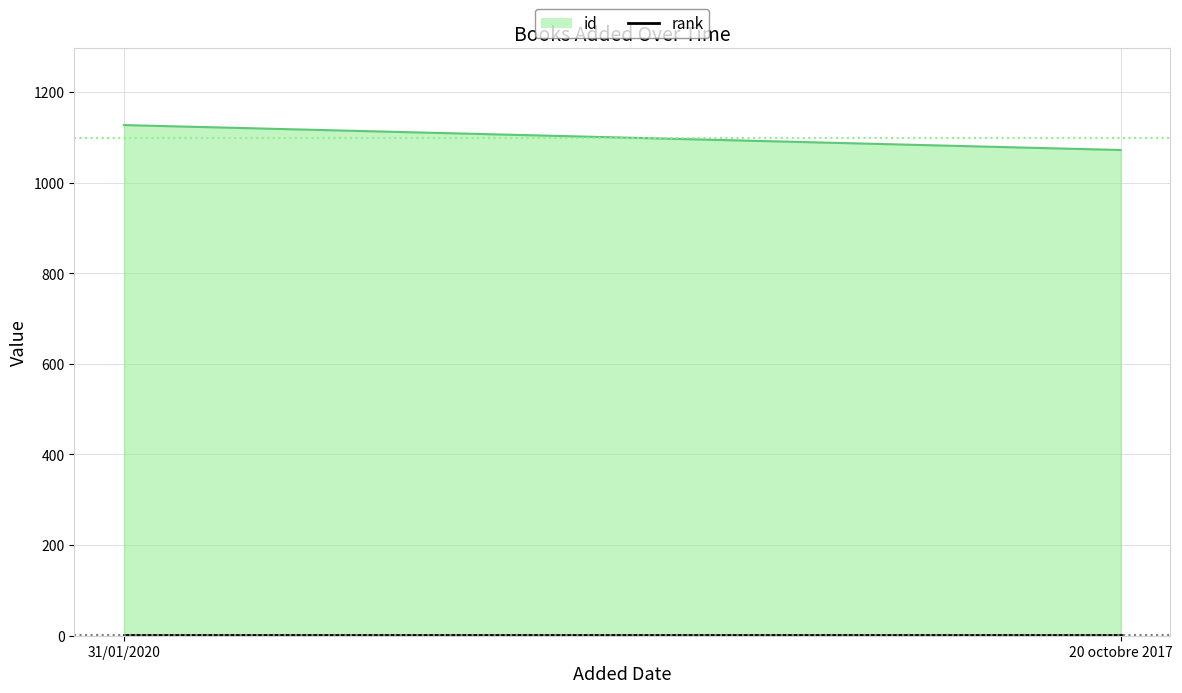

What is the average value of the rank series?

1